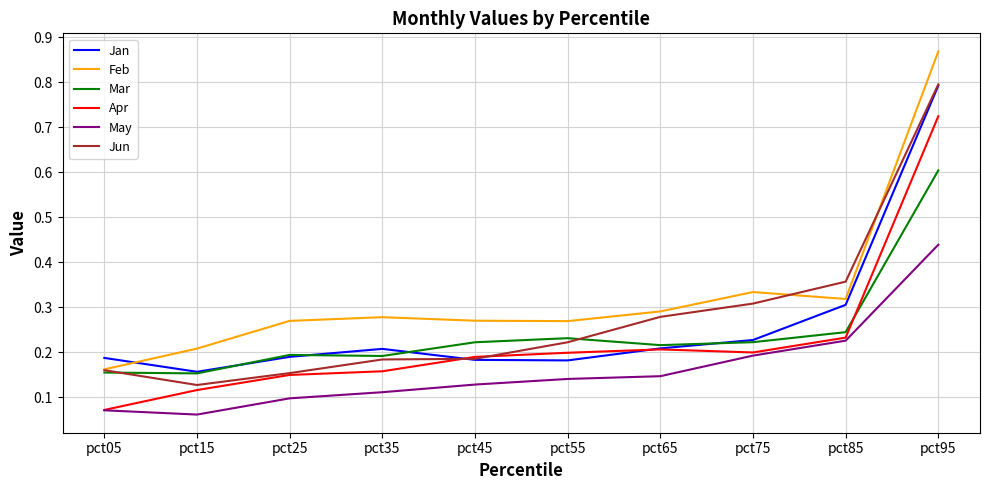

Where is May nearest to the value 0?

pct15